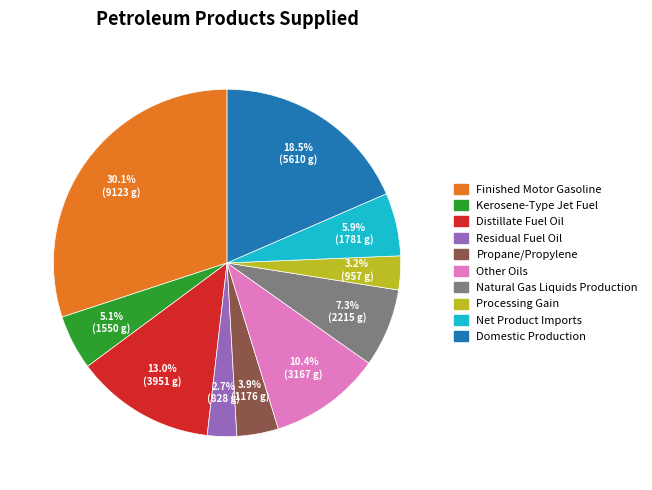

True or false: Finished Motor Gasoline accounts for 40% of the total.

False